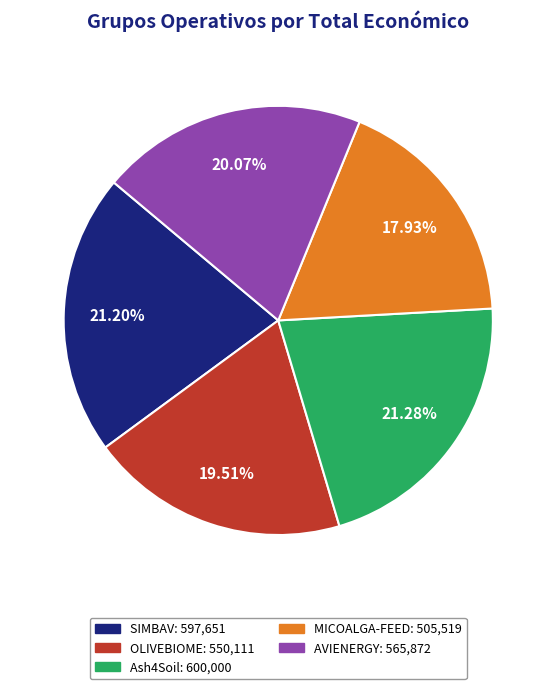

To the nearest percent, what is the difference between the largest and smallest slice percentages?

3%